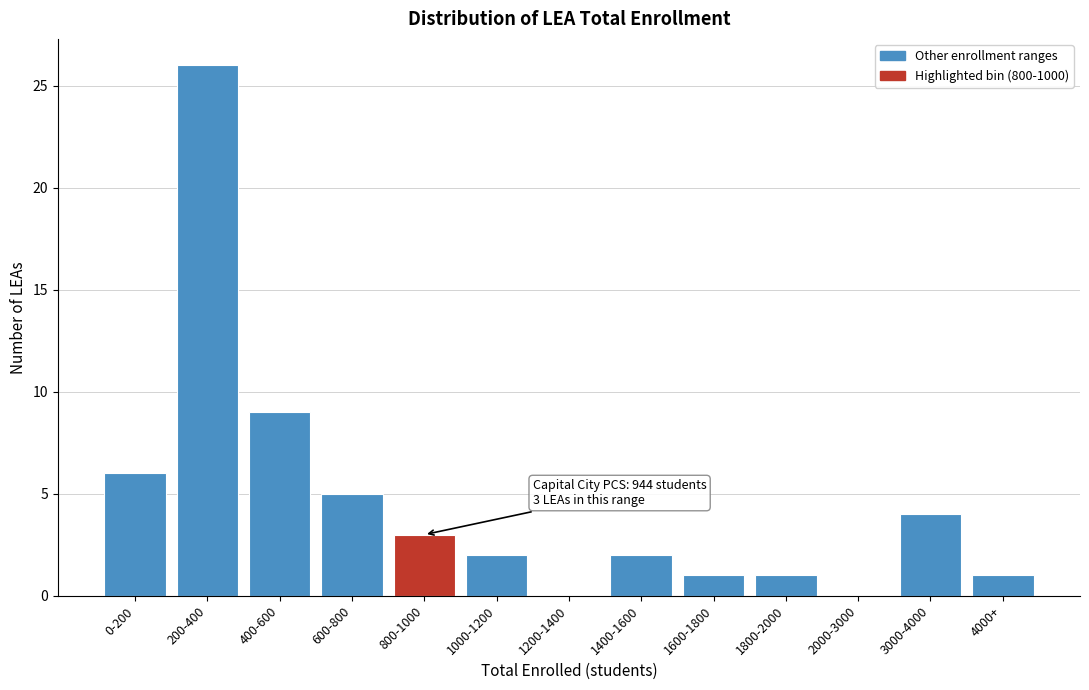

Reading left to right, list all the values displayed in this chart.

0-200=6	200-400=26	400-600=9	600-800=5	800-1000=3	1000-1200=2	1200-1400=0	1400-1600=2	1600-1800=1	1800-2000=1	2000-3000=0	3000-4000=4	4000+=1